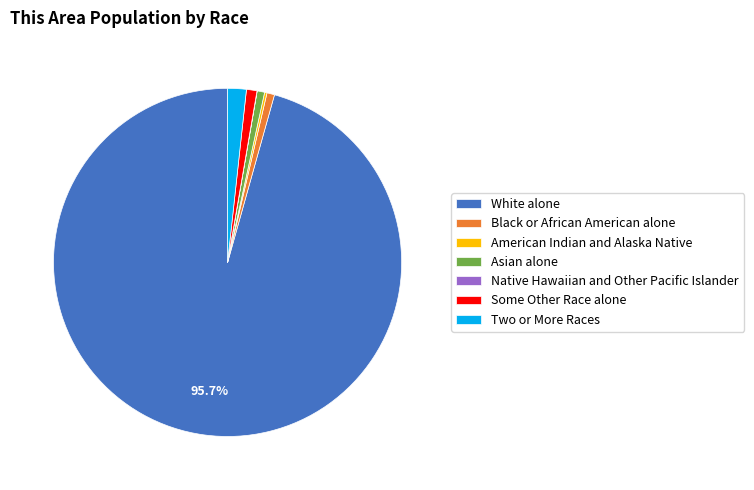

Does Two or More Races represent more than half of the total?

No